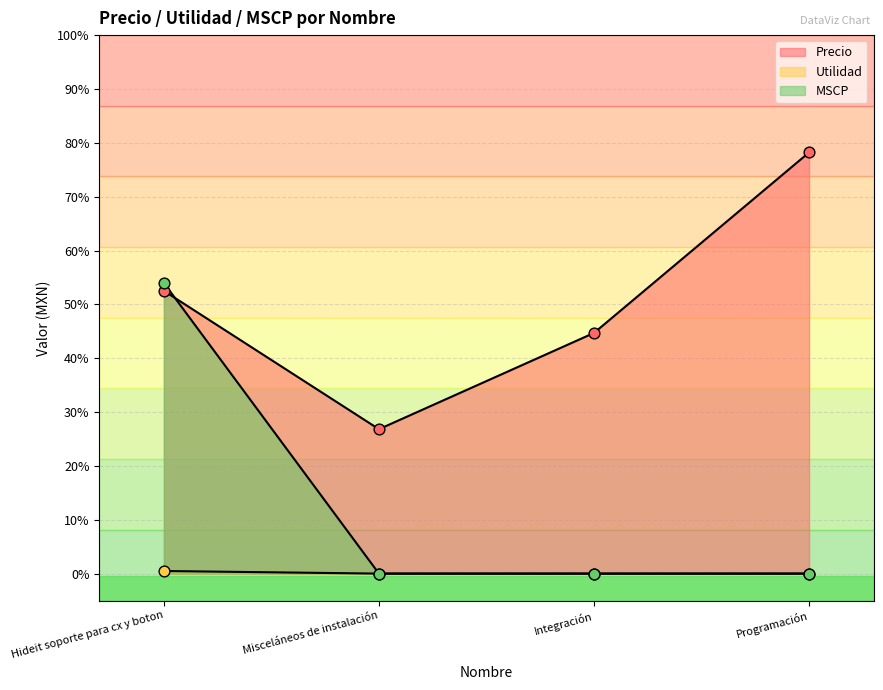

Which series contains the highest Y value?

Precio